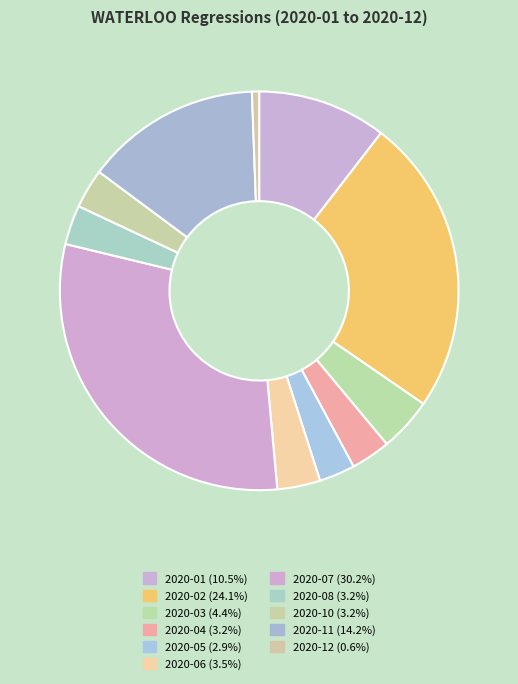

Count the number of slices in the pie.

11